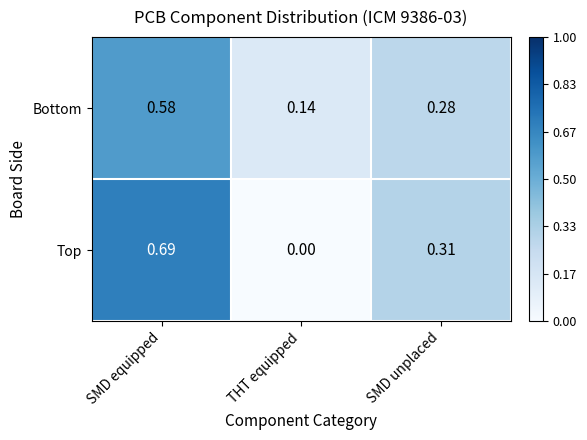

At which label does Bottom reach its minimum?

THT equipped